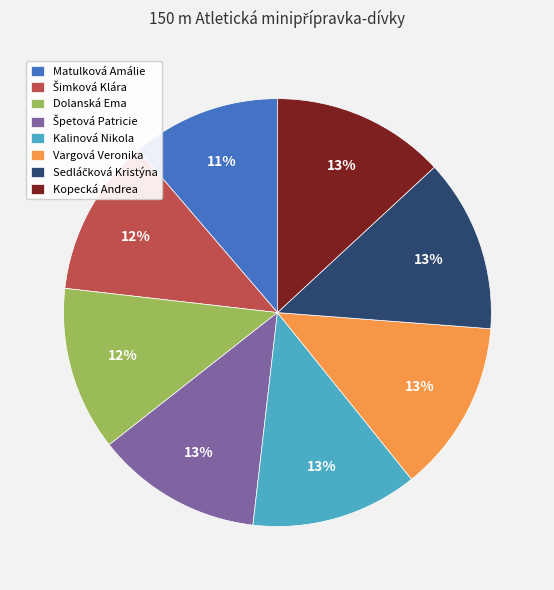

The Kopecká Andrea slice represents 3% of the pie. True or false?

False